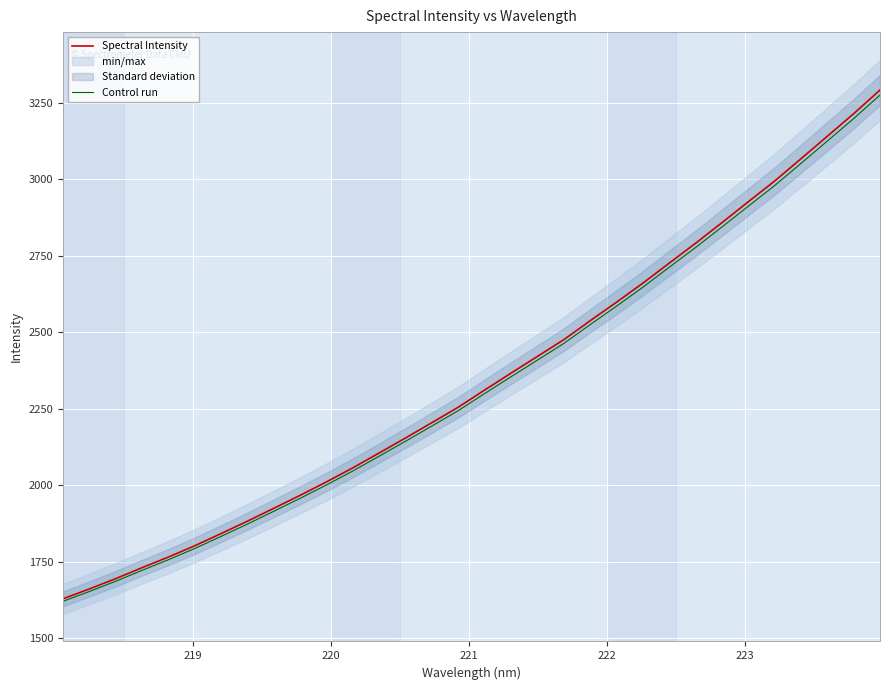

What is the difference between the maximum and minimum values in the Spectral Intensity series?

1662.9